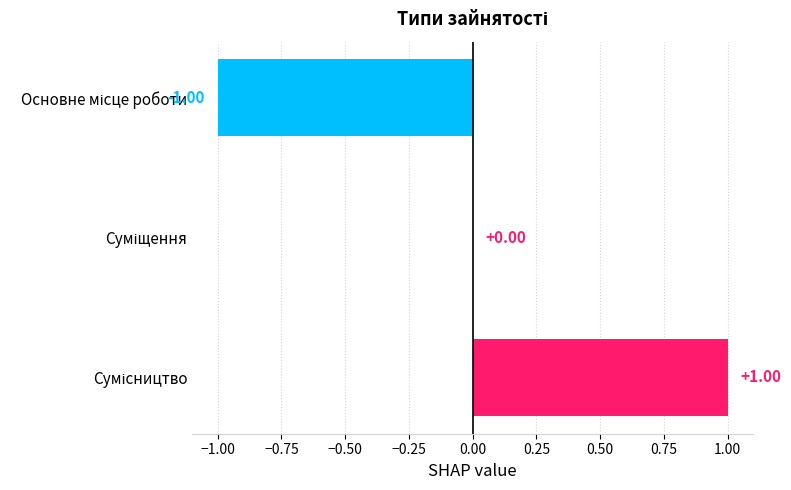

How many data points does each series have?

3